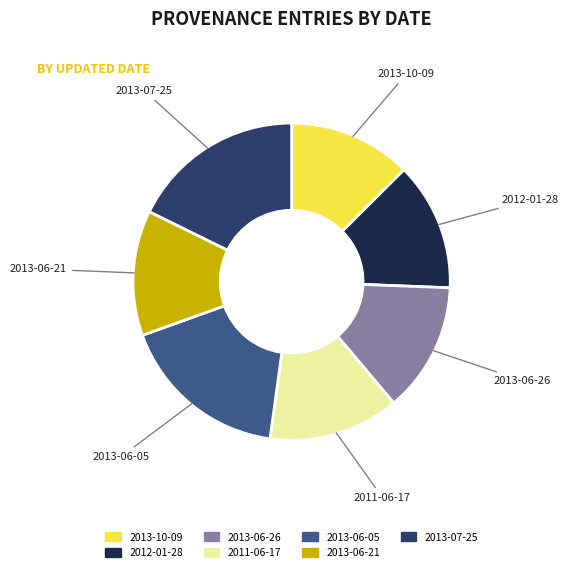

Approximately how many times larger is the value at 2013-07-25 compared to 2013-10-09?

1.4